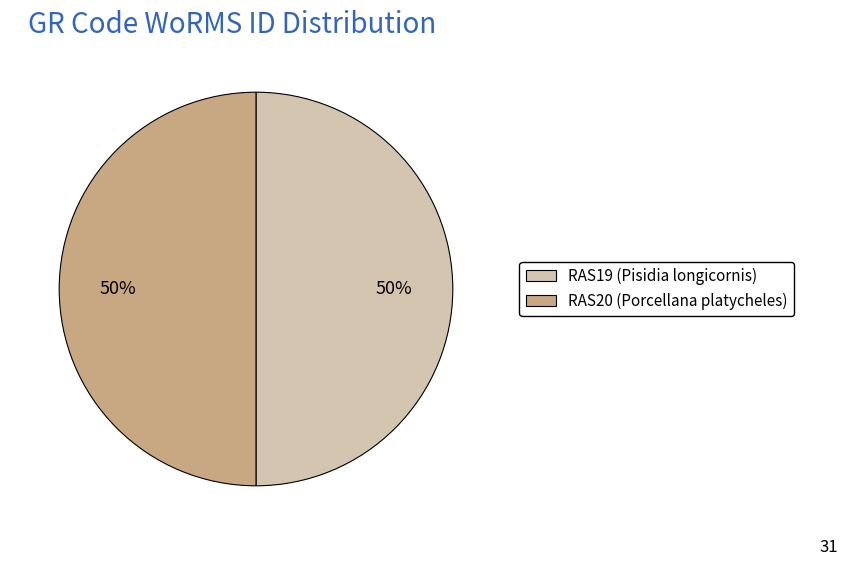

Do RAS20 (Porcellana platycheles) and RAS19 (Pisidia longicornis) together represent more than half of the pie?

Yes